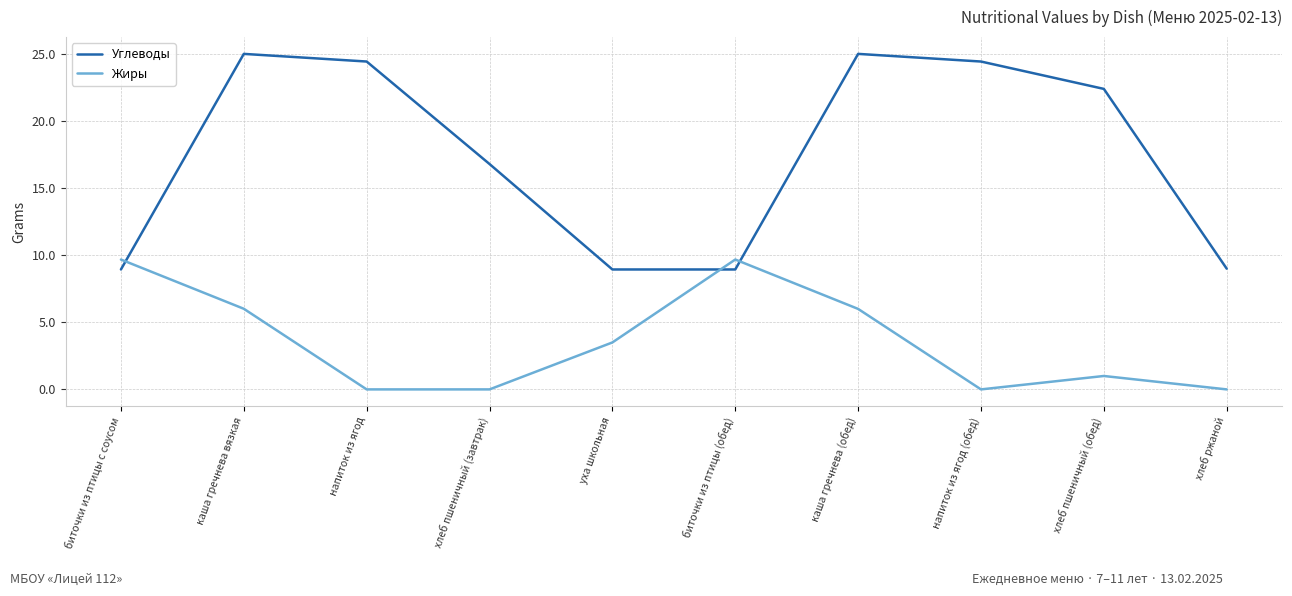

What are all the series names shown in the legend?

Углеводы, Жиры